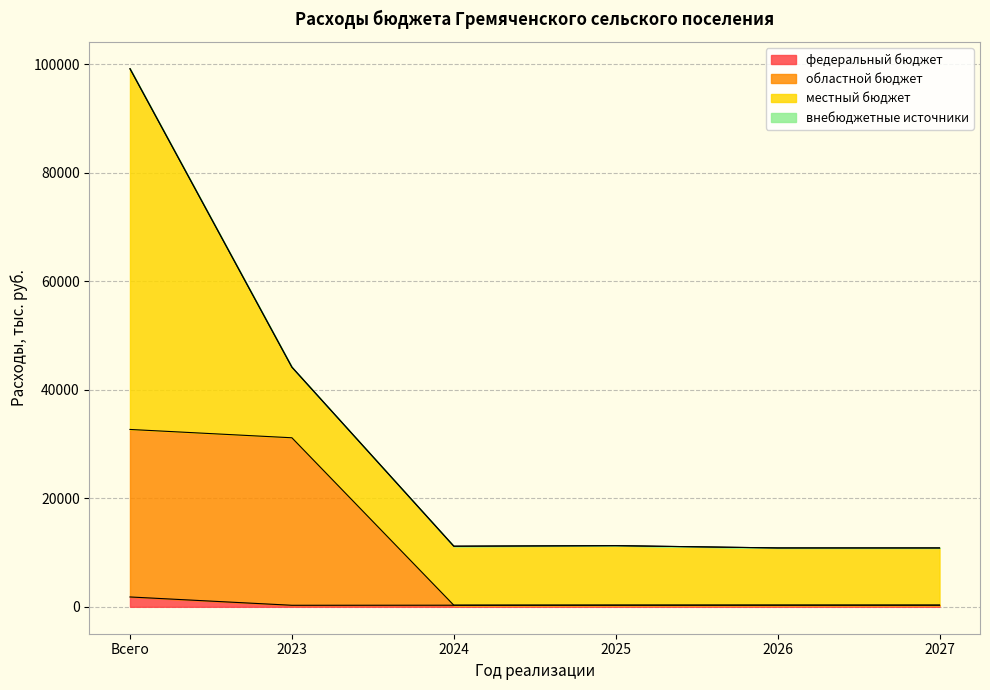

Which label corresponds to the largest value in the chart?

Всего